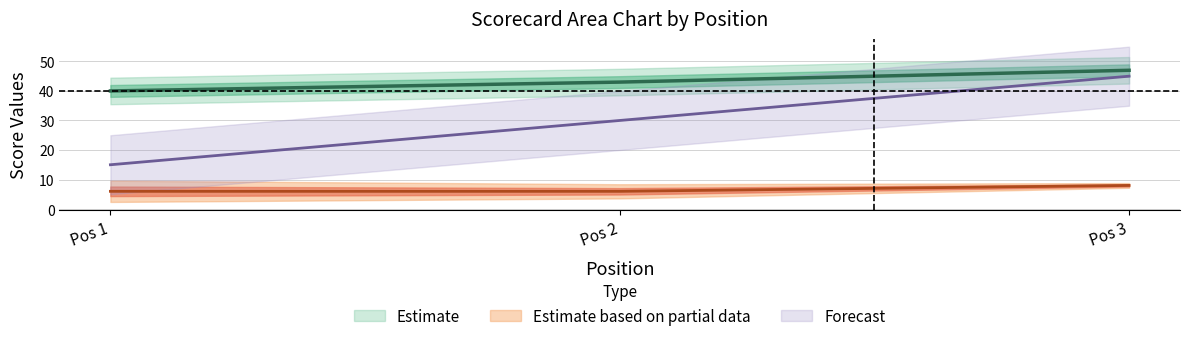

What is the spread (max minus min) of values at Pos 3?

39